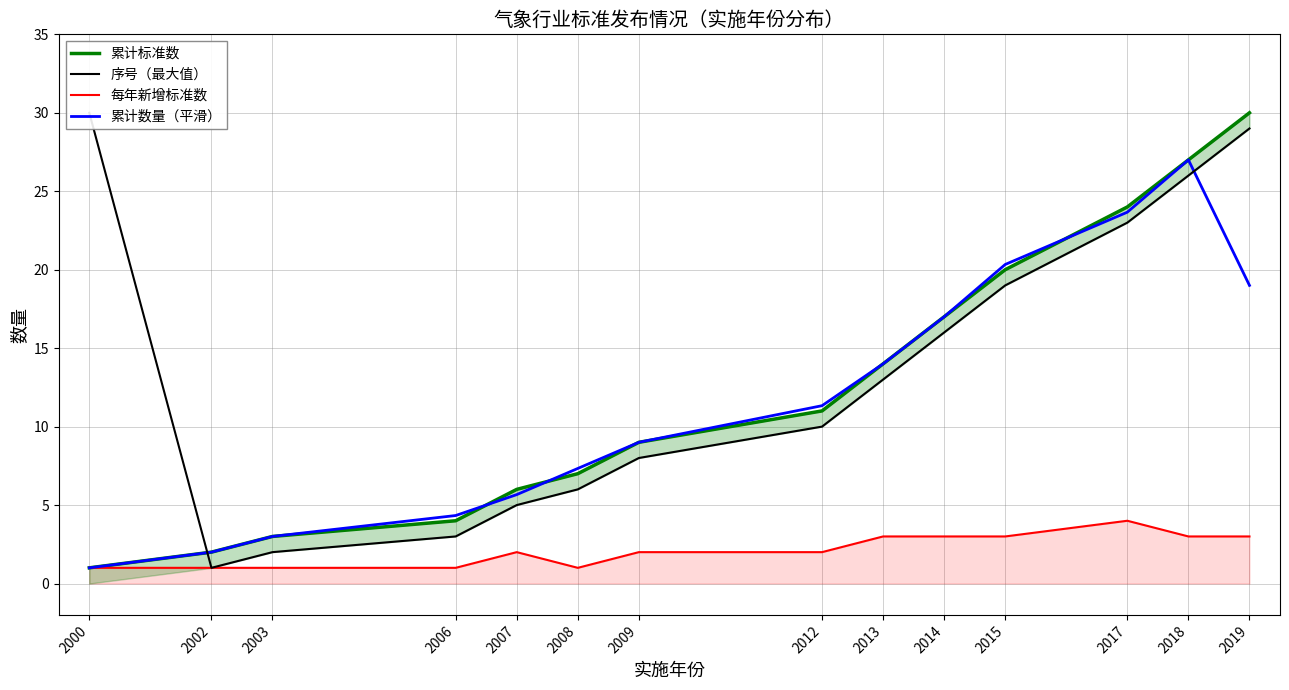

Rank the series by their maximum value, from highest to lowest.

累计标准数, 序号（最大值）, 累计数量（平滑）, 每年新增标准数